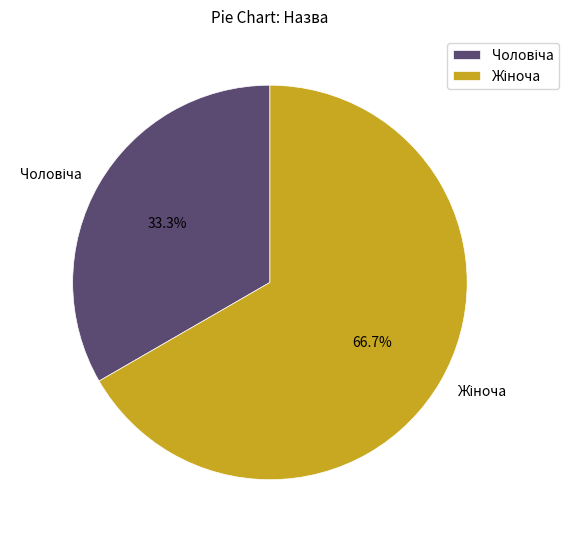

Is there a majority slice in this chart?

Yes